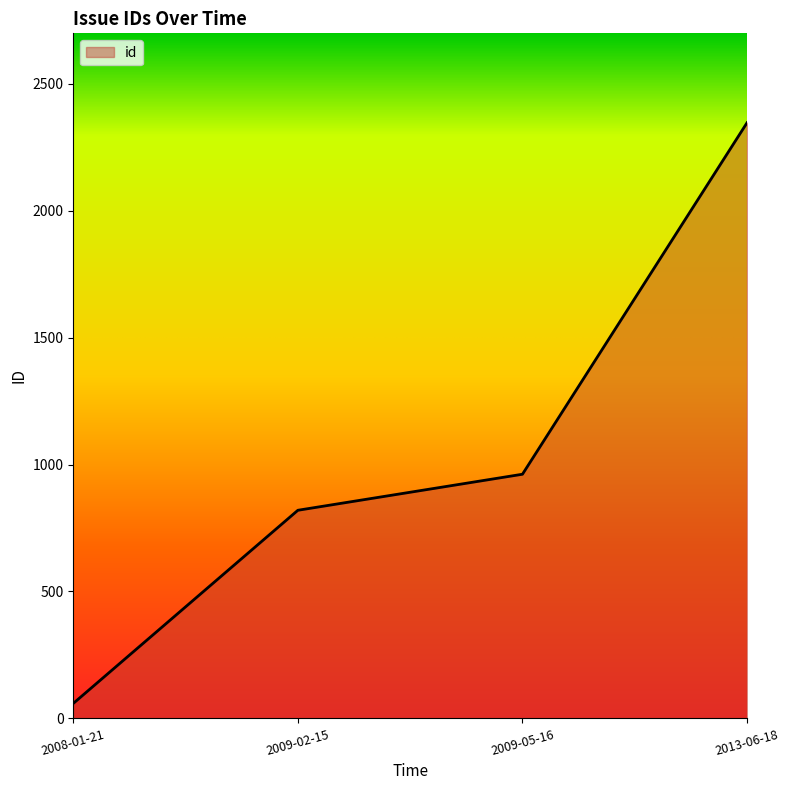

What is the approximate value at 2009-05-16, to the nearest 100?

1000